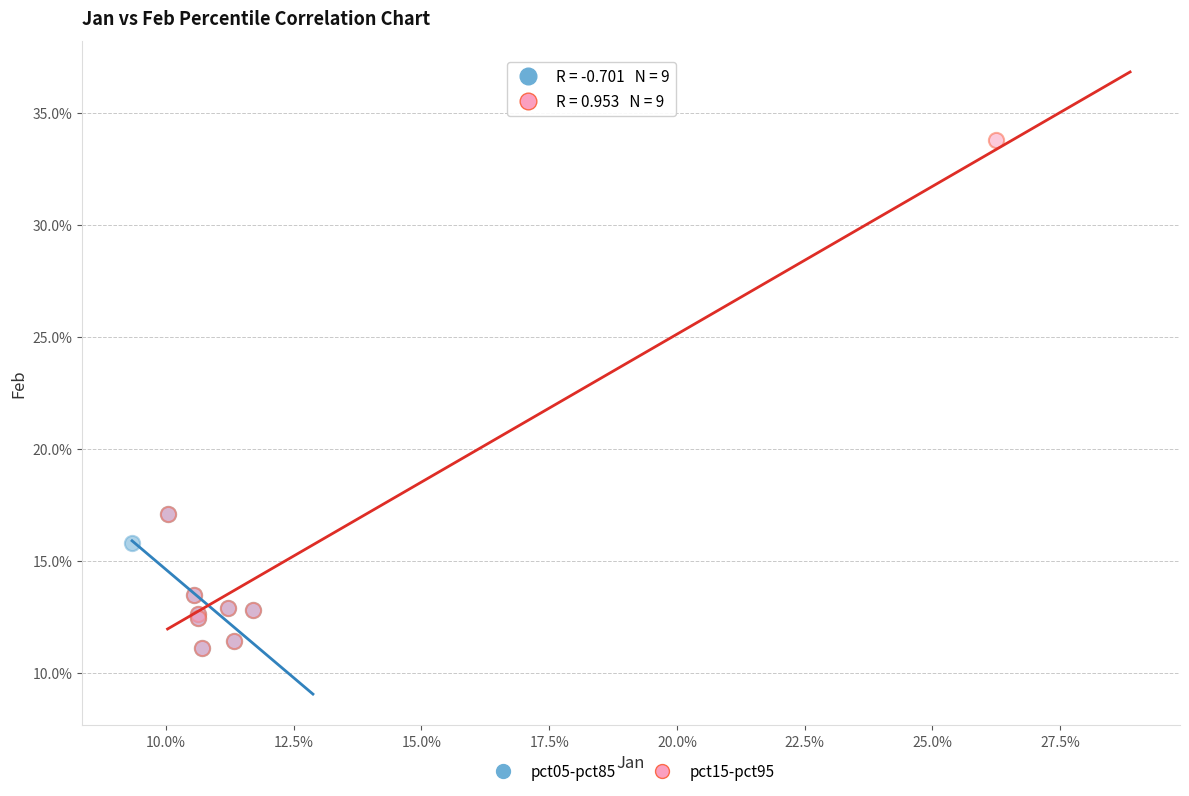

What are all the series names shown in the legend?

pct05-pct85, pct15-pct95